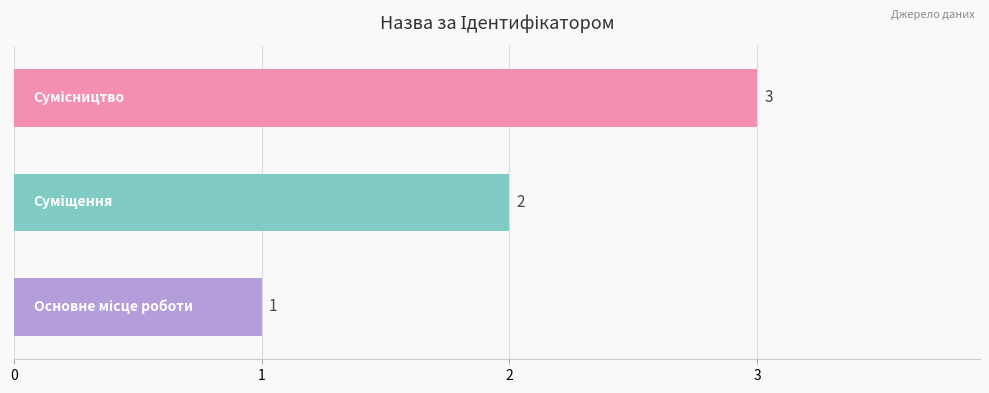

Count the values in the range 1 to 3.

3